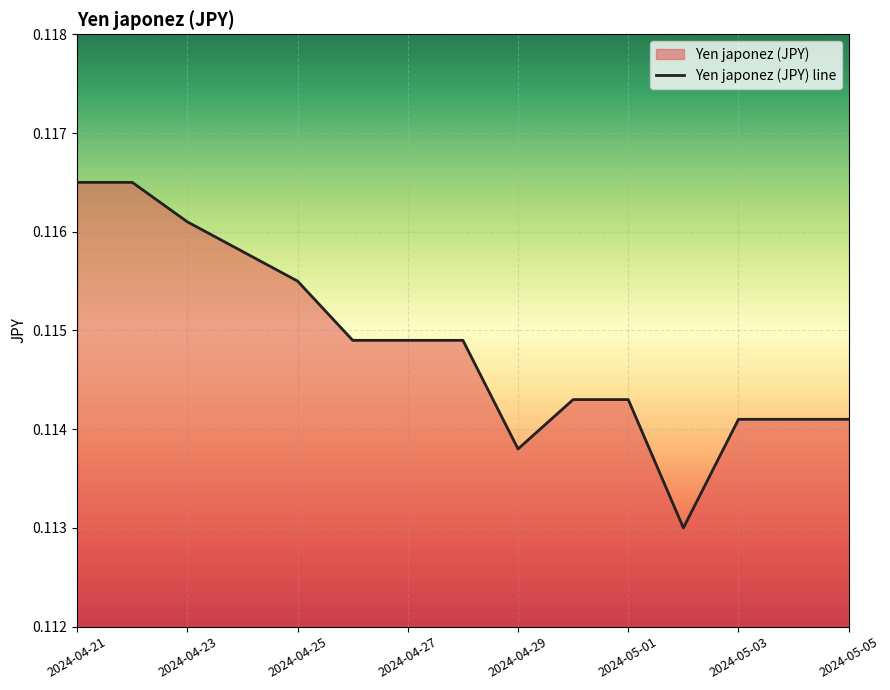

Is it true that the value at 2024-04-27 is 0.2?

False